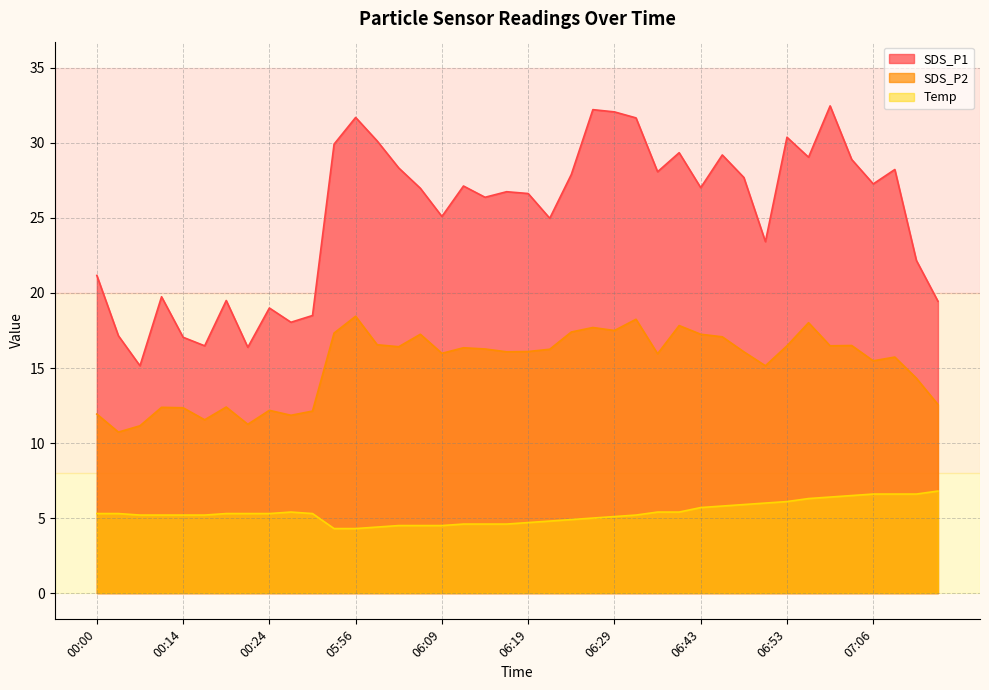

What are all the series names shown in the legend?

SDS_P1, SDS_P2, Temp